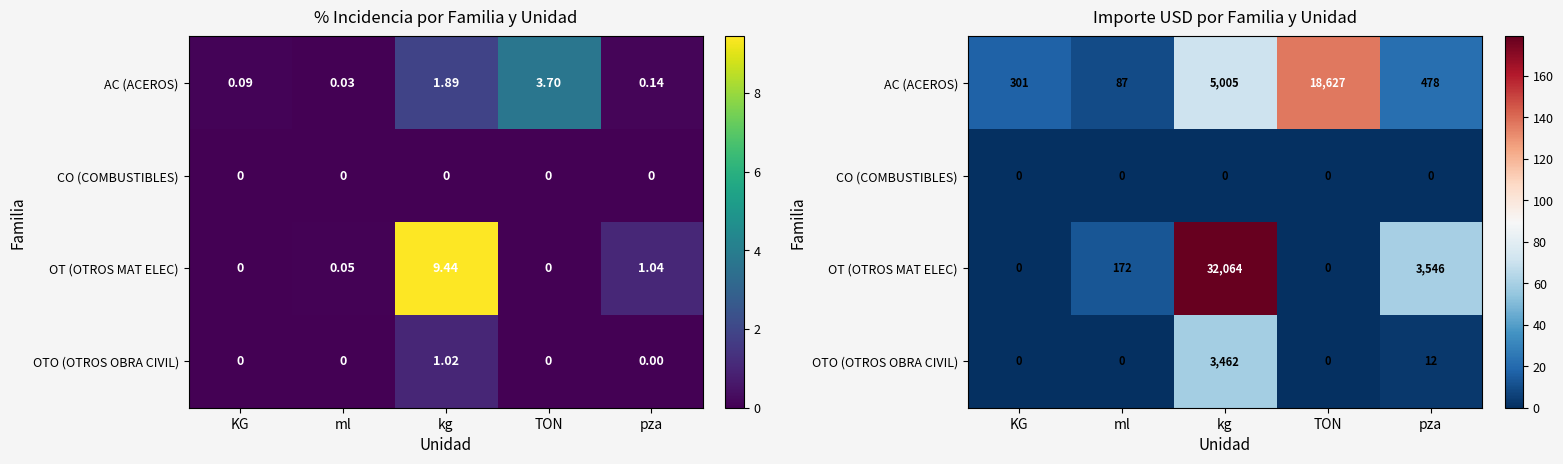

The CO (COMBUSTIBLES) series shows 0.0 at TON. True or false?

True